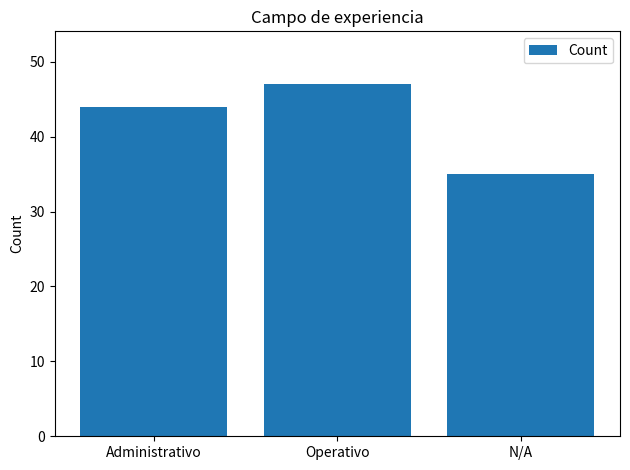

What is the label of the 1st bar from the left?

Administrativo